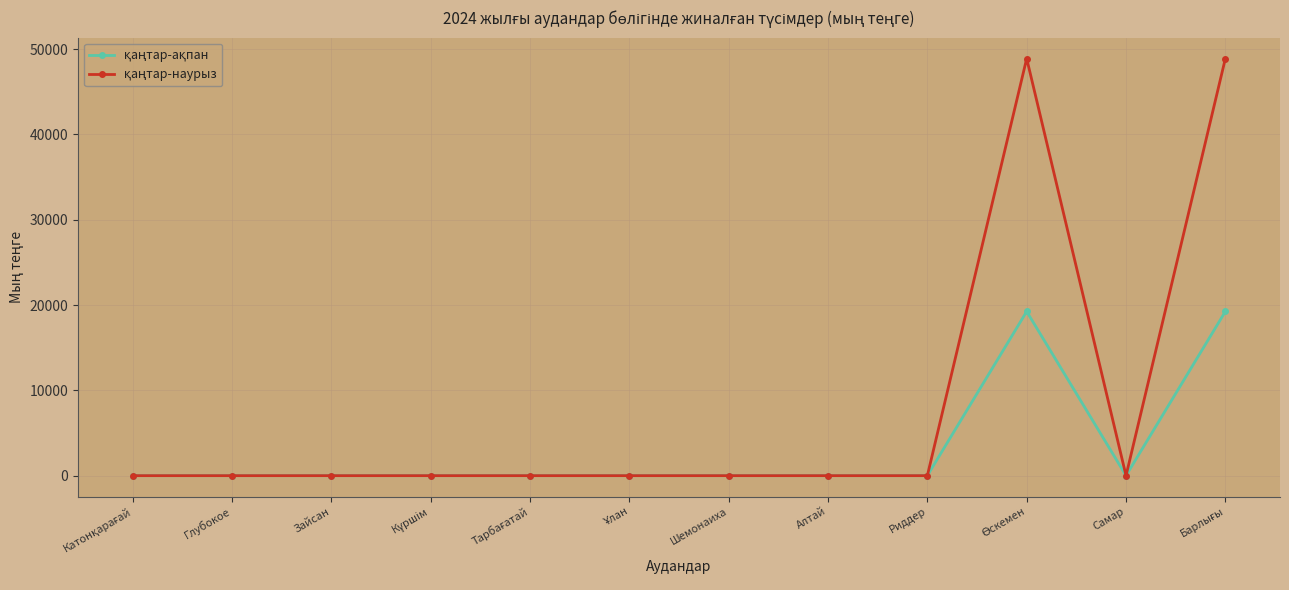

What is the maximum value shown in the chart?

48888.2